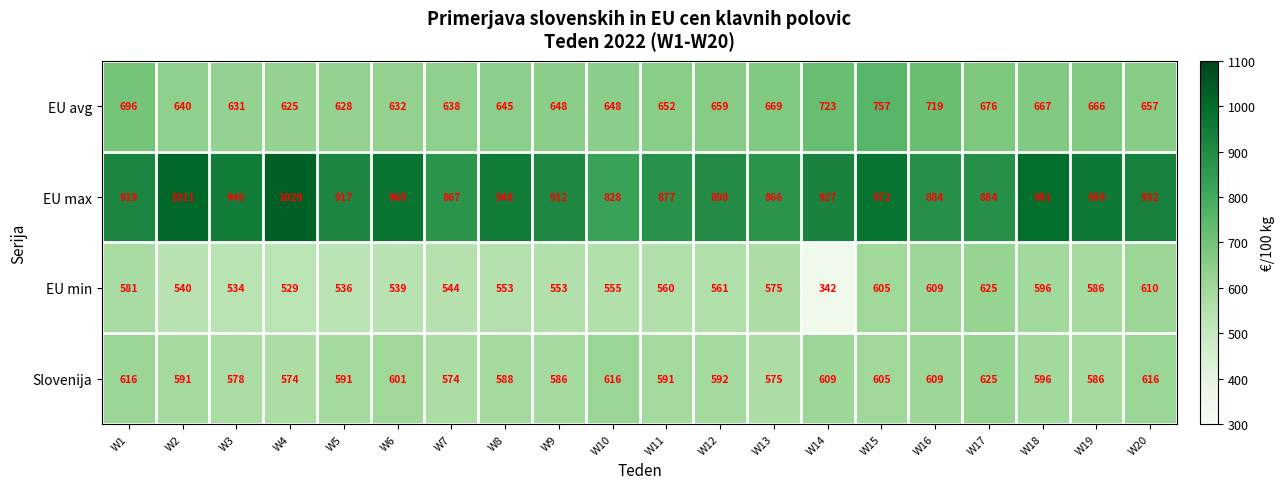

Which series has the largest total across all categories?

EU max